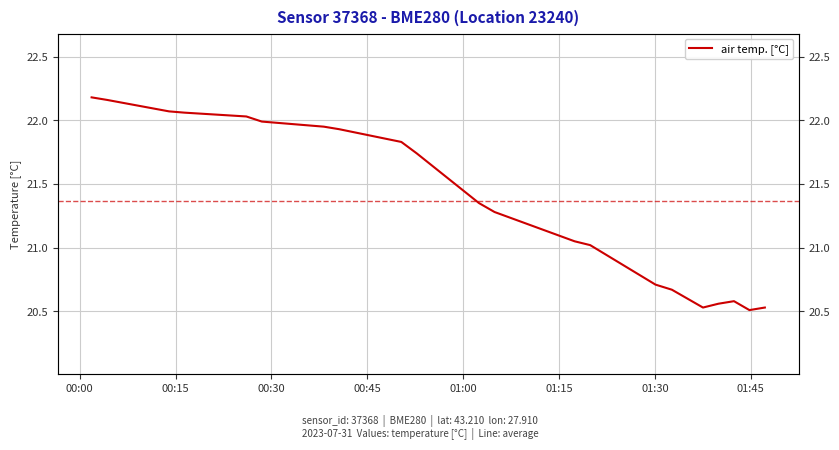

Count the number of values greater than 21.

14